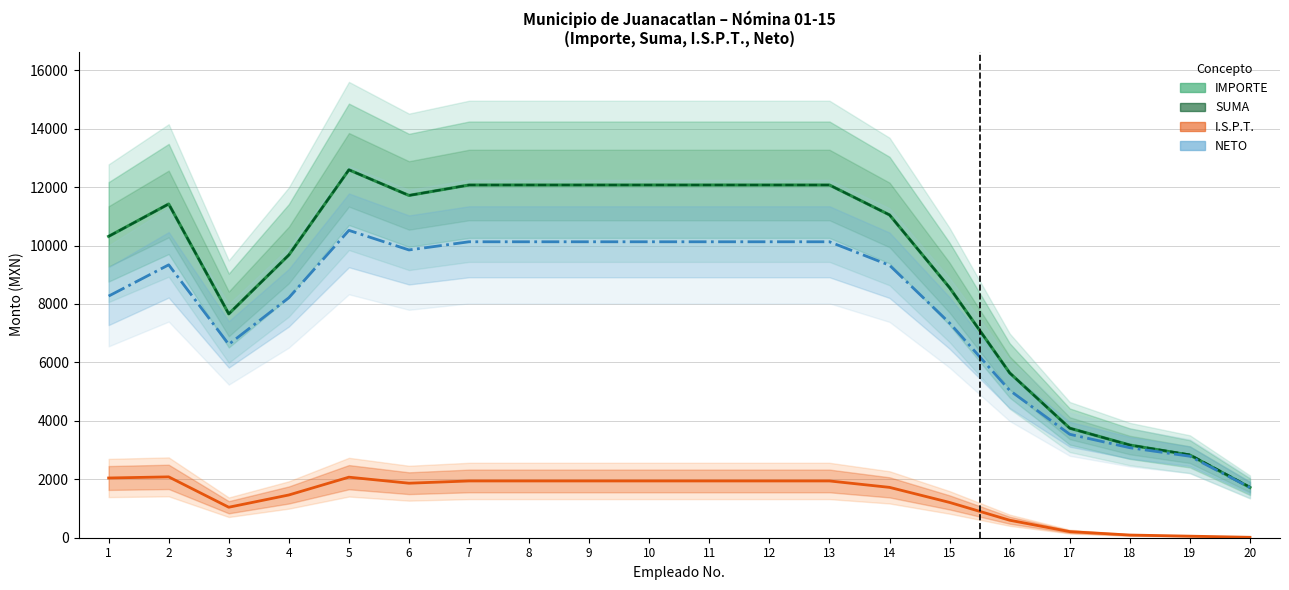

How many interior local peaks does the SUMA series have?

2